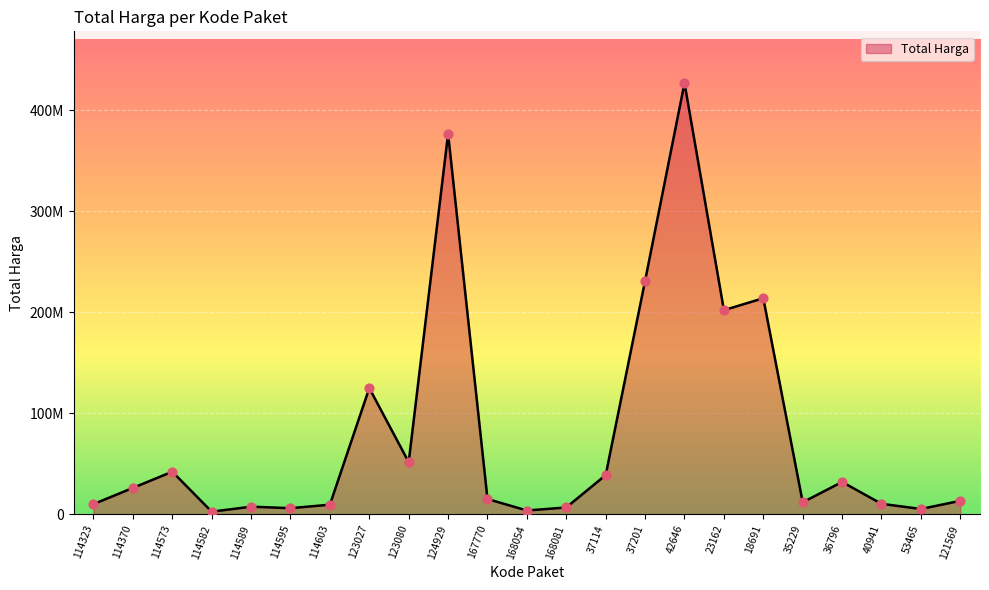

What is the ratio of the value at 114595 to the value at 35229?

0.5